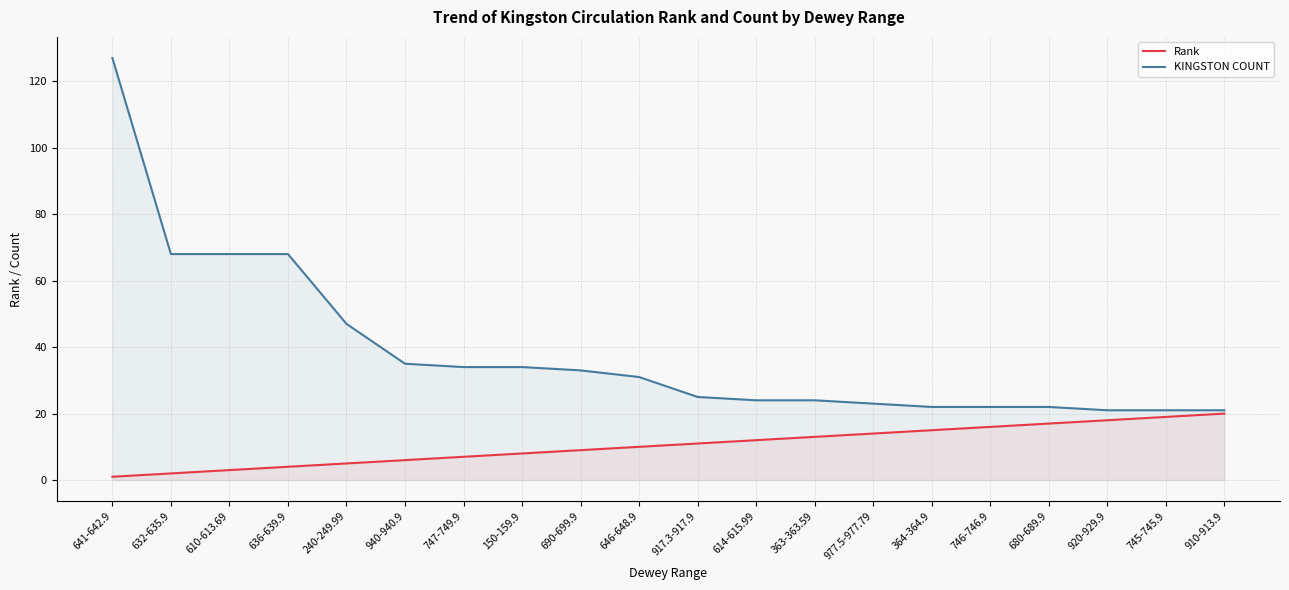

At which label is Rank closest to 10?

646-648.9